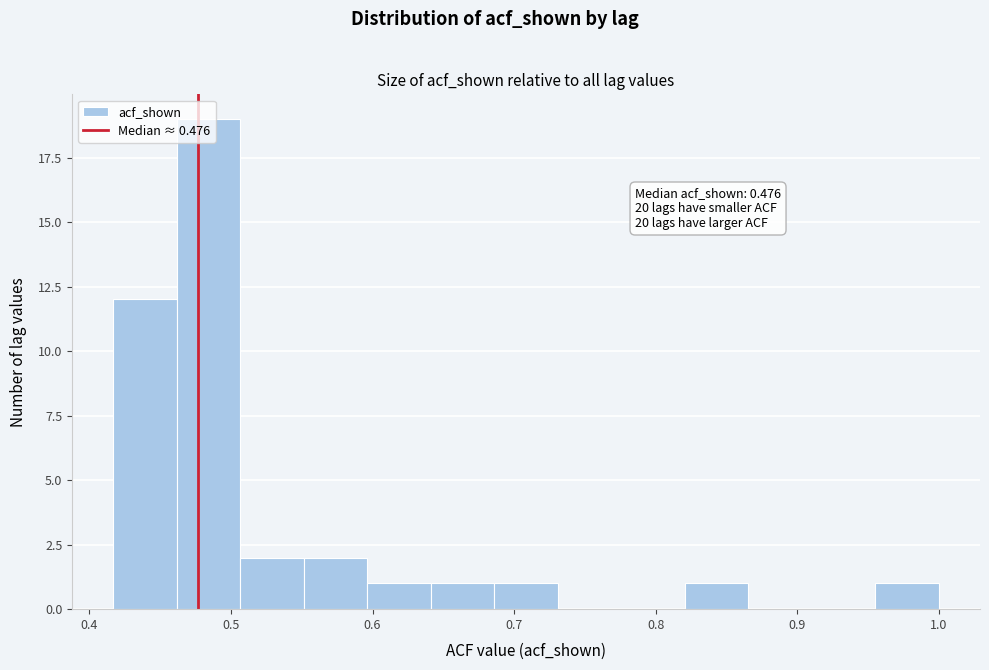

Which range on the x-axis has the tallest bar?

0.46 to 0.51